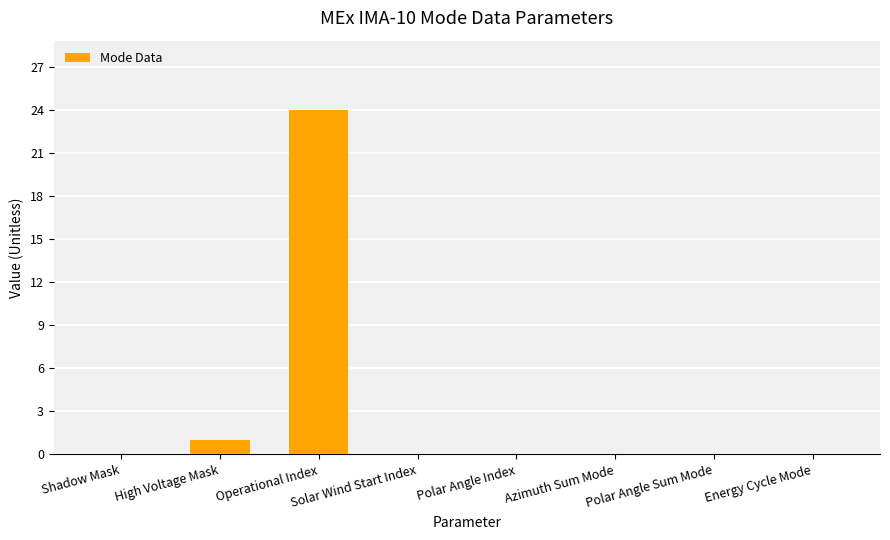

Which has a higher value, Azimuth Sum Mode or High Voltage Mask?

High Voltage Mask